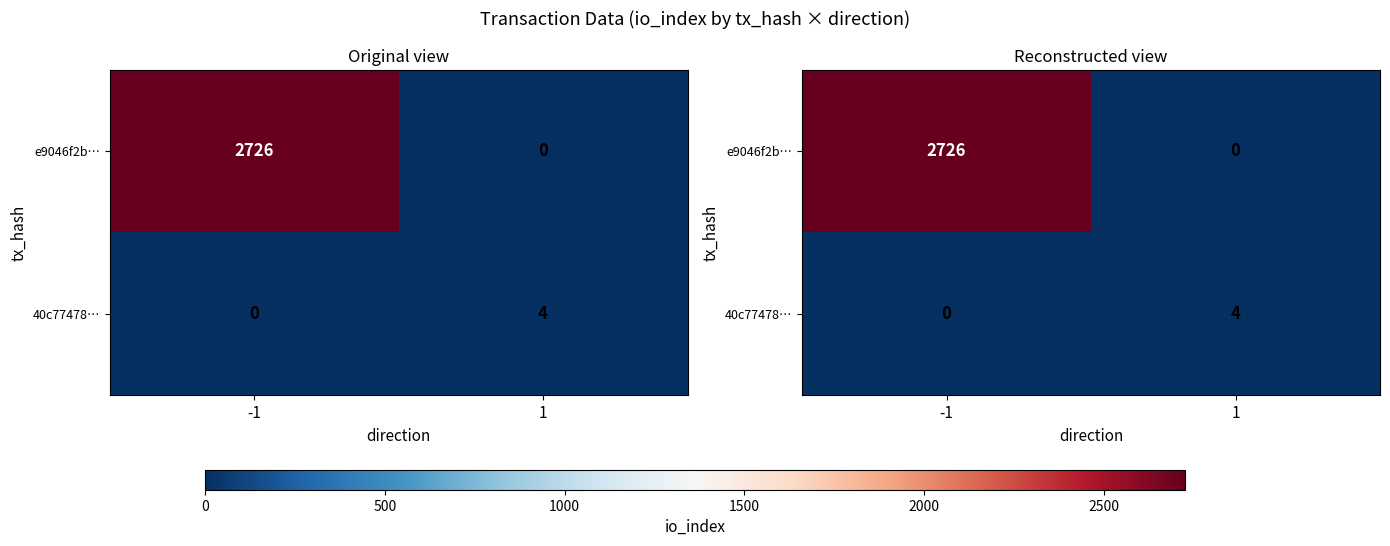

What is the sum of the e9046f2b… values at 1 and -1?

2726